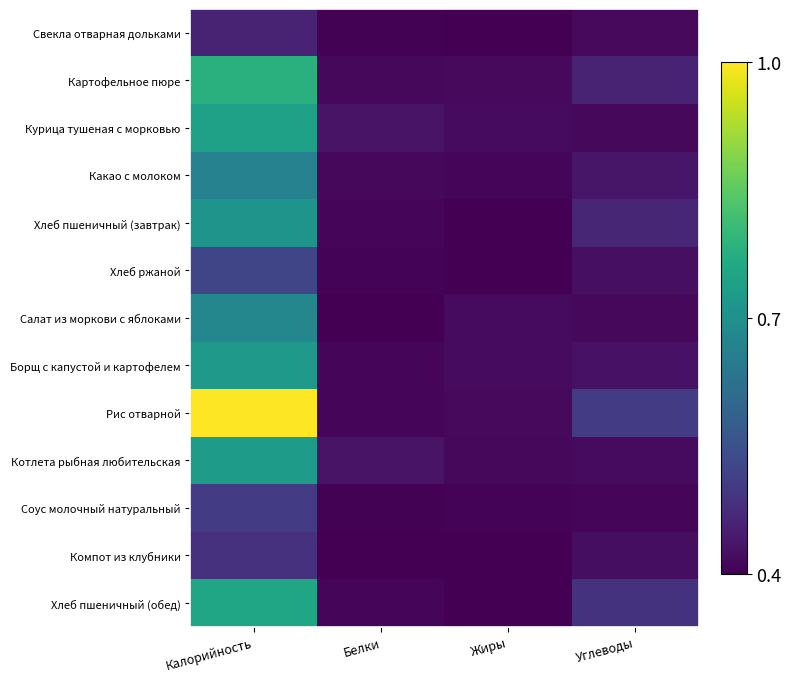

How many data points does each series have?

4